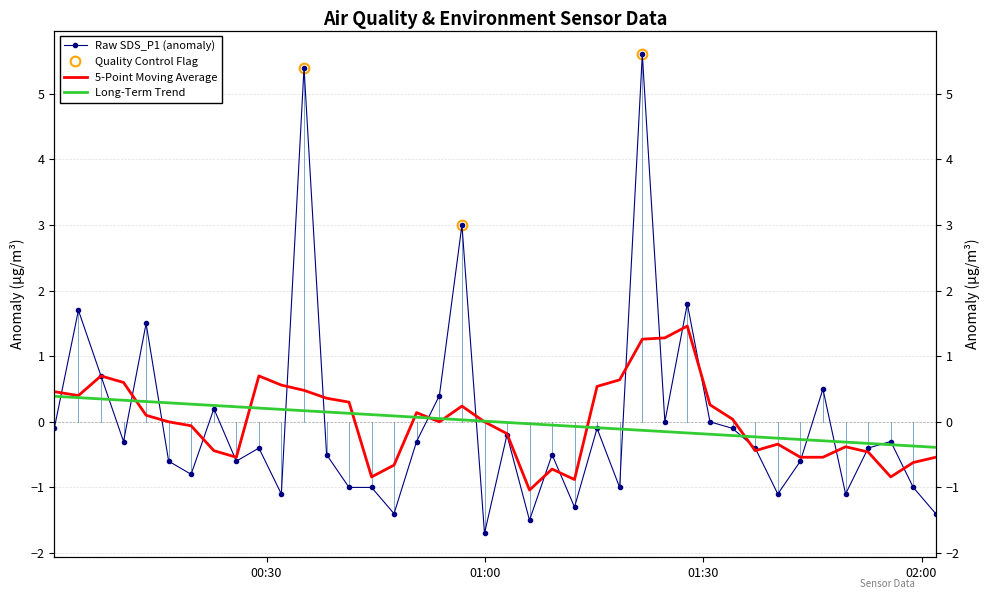

What is the smallest value displayed?

-1.7